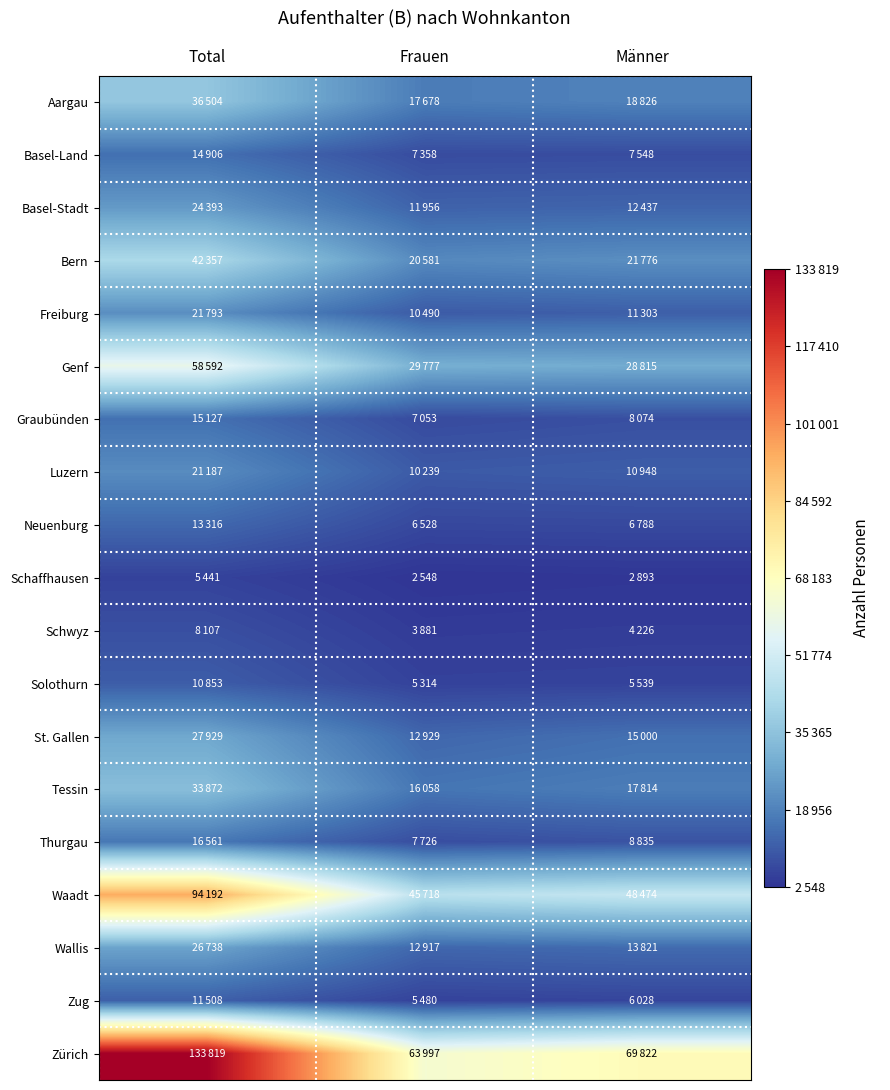

Count the number of data series in this chart.

19